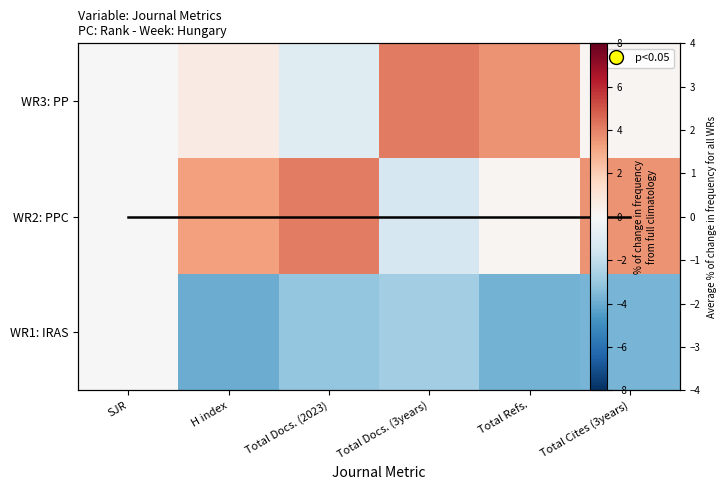

Which category has the lowest value in the WR2: PPC series?

Total Docs. (3years)